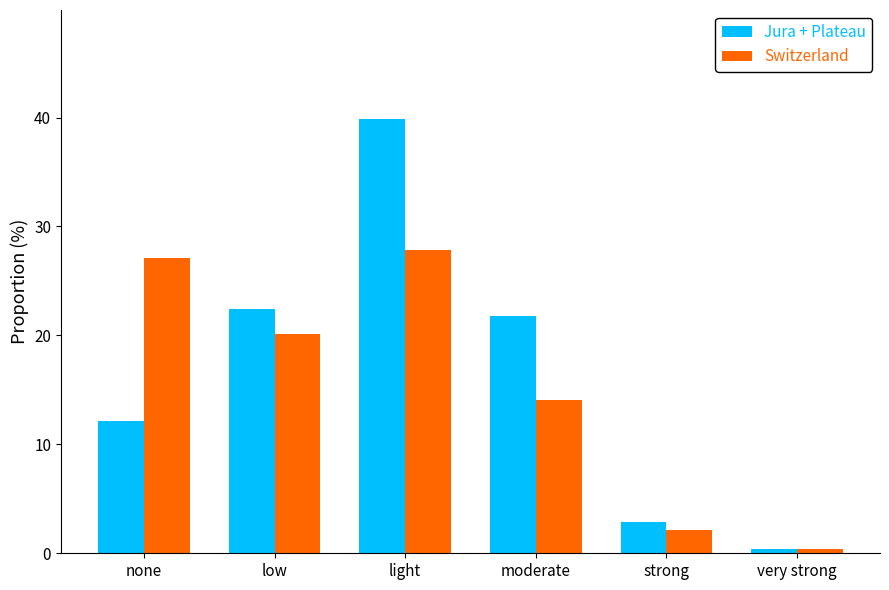

Is it true that Jura + Plateau equals 21.8 at moderate?

True